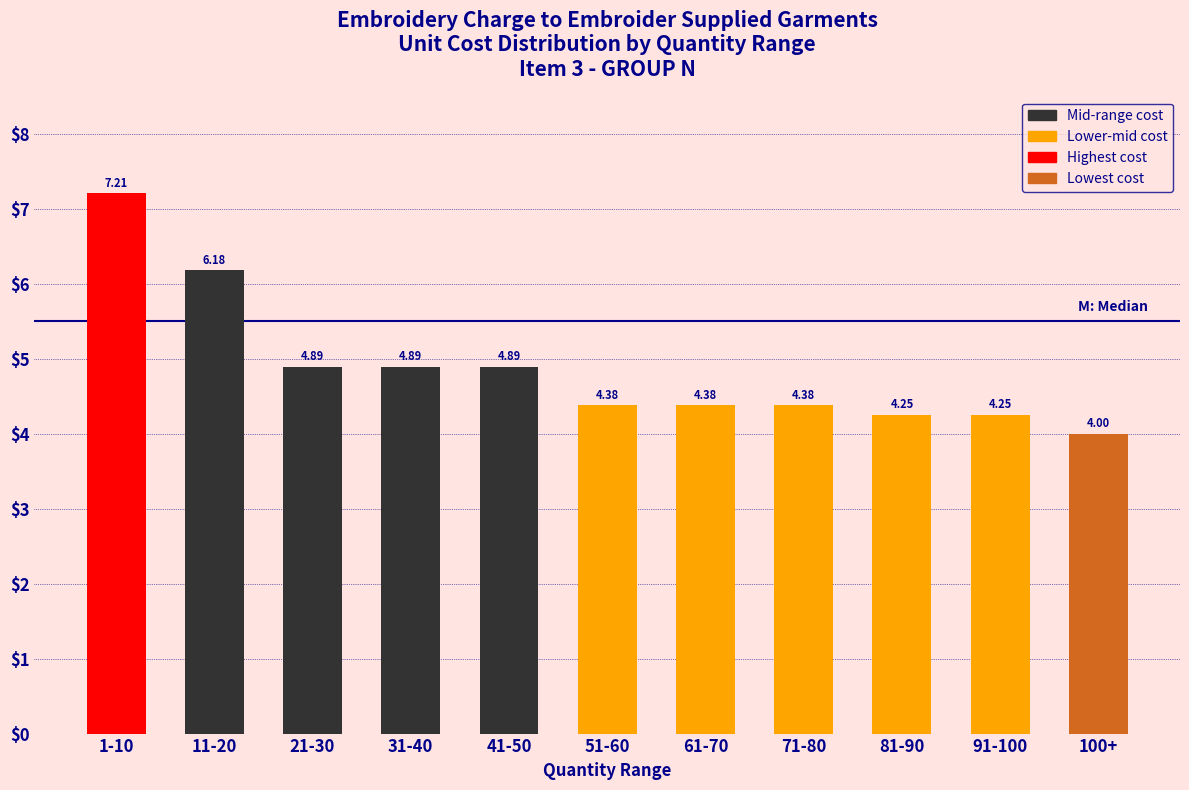

What is the sum of the values at 81-90 and 1-10?

11.5